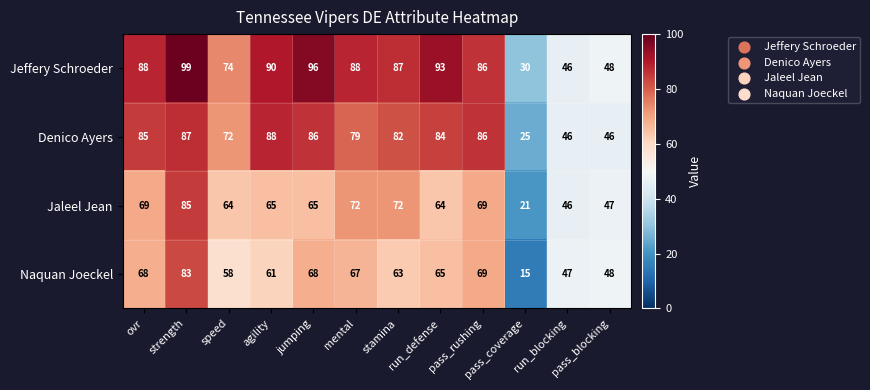

What is the difference between the second highest and second lowest values in the Naquan Joeckel series?

22